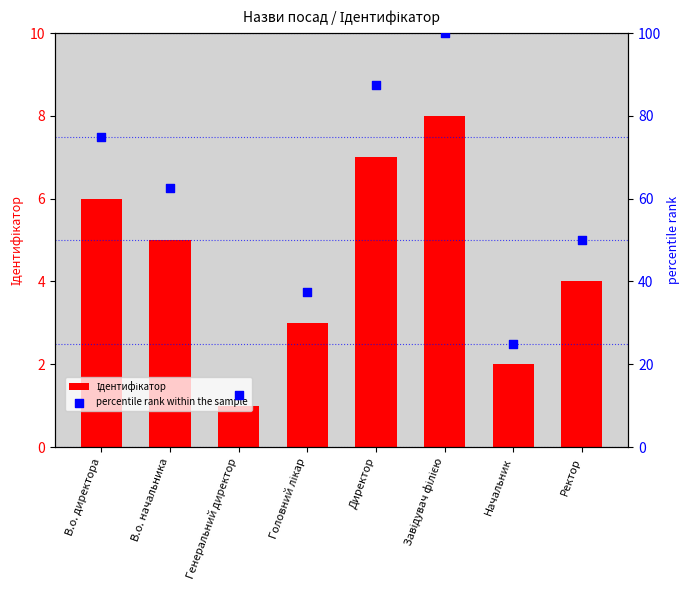

What is the total value across all series at Начальник?

27.0